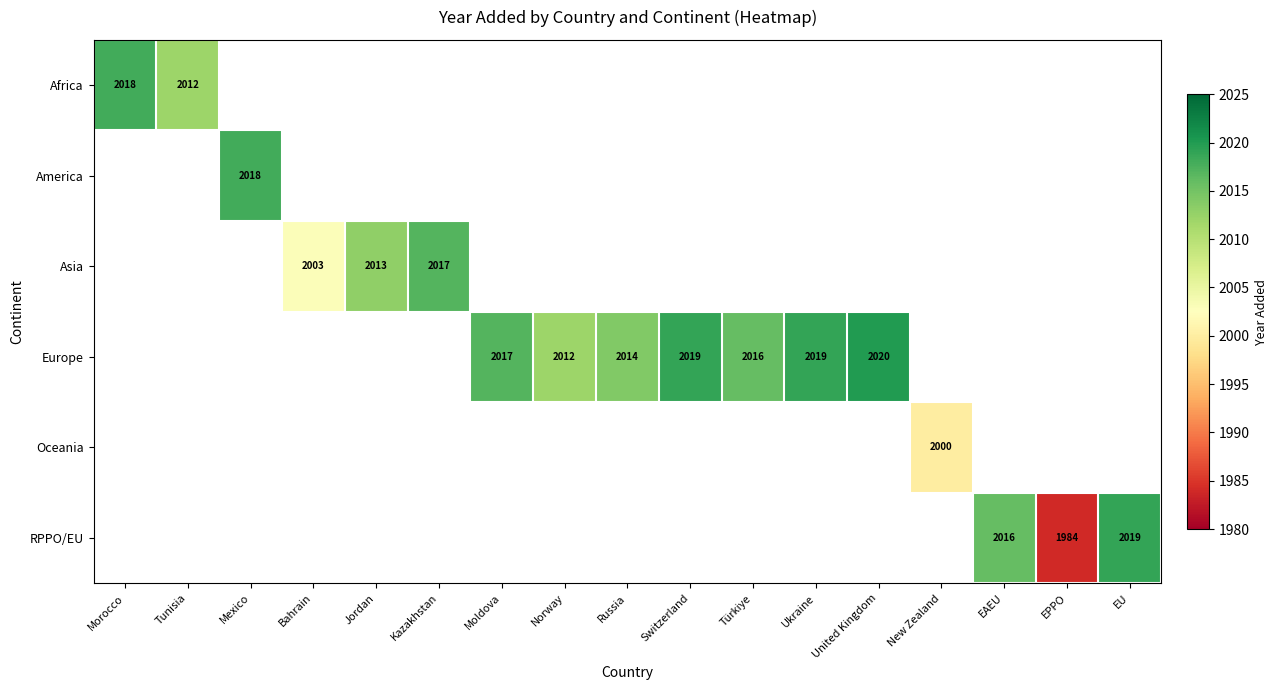

How many data points does each series have?

17